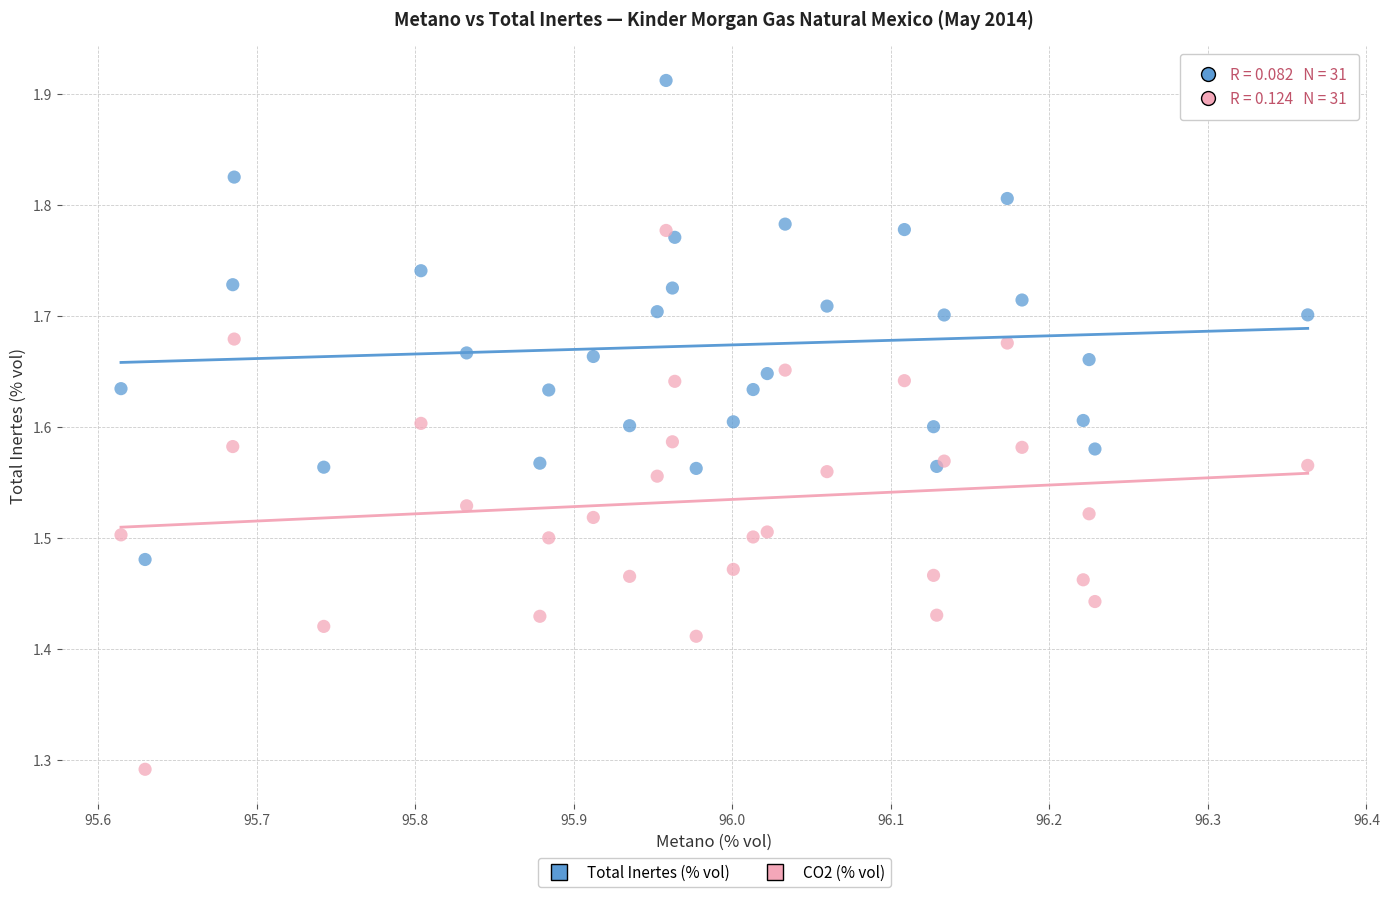

What are all the series names shown in the legend?

Total Inertes (% vol), CO2 (% vol)